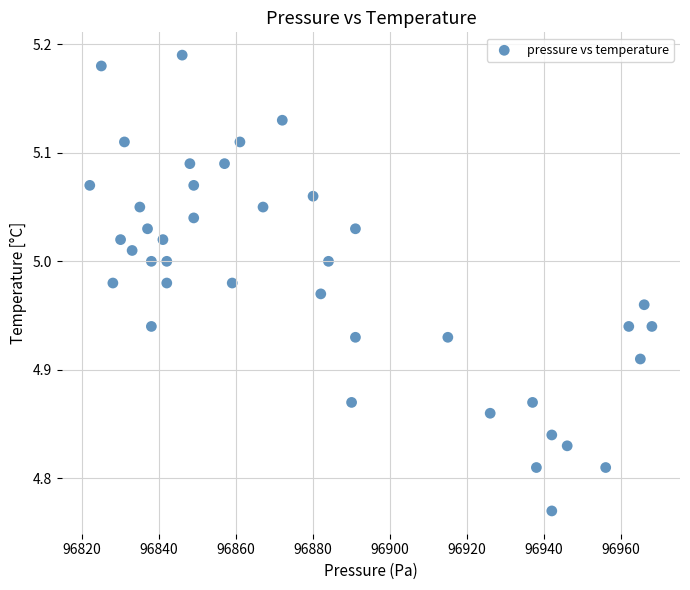

What is the range of Y values (max minus min)?

0.4